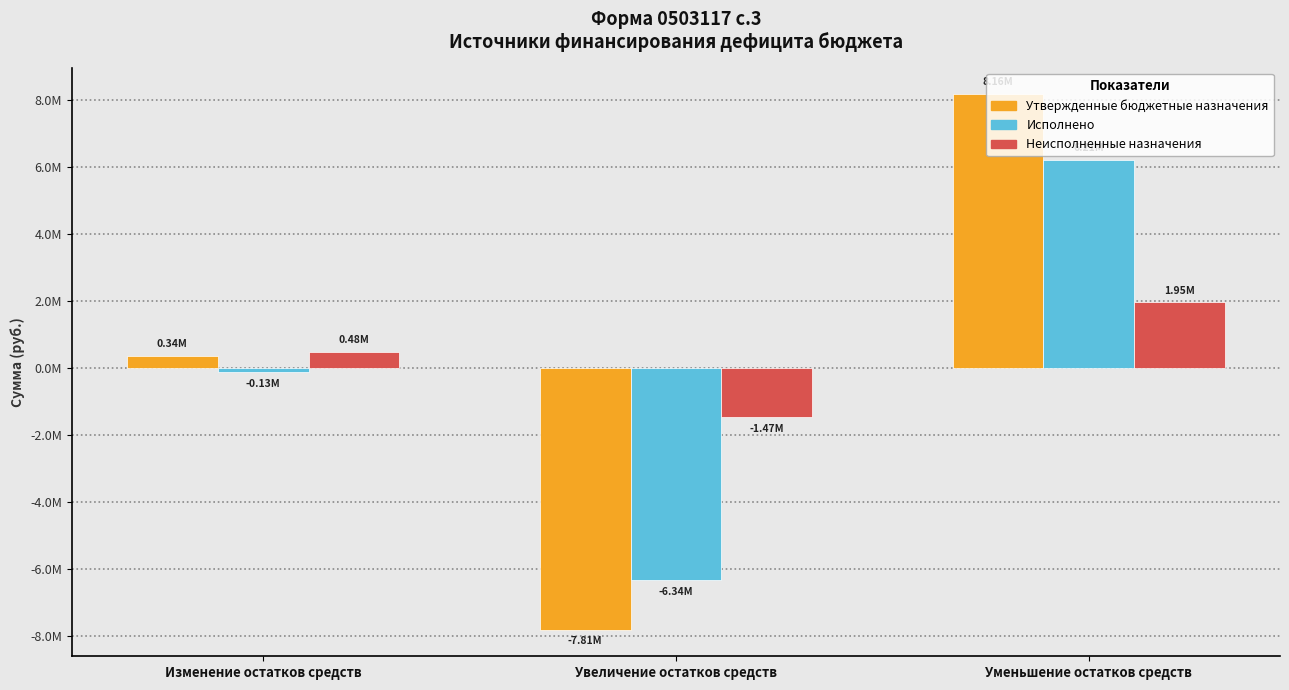

Reading left to right, what are all the values shown in this chart?

Утвержденные бюджетные назначения: Изменение остатков средств=344564.8	Увеличение остатков средств=-7813072.0	Уменьшение остатков средств=8157636.8
Исполнено: Изменение остатков средств=-131015.0	Увеличение остатков средств=-6341674.2	Уменьшение остатков средств=6210659.2
Неисполненные назначения: Изменение остатков средств=475579.8	Увеличение остатков средств=-1471397.8	Уменьшение остатков средств=1946977.6